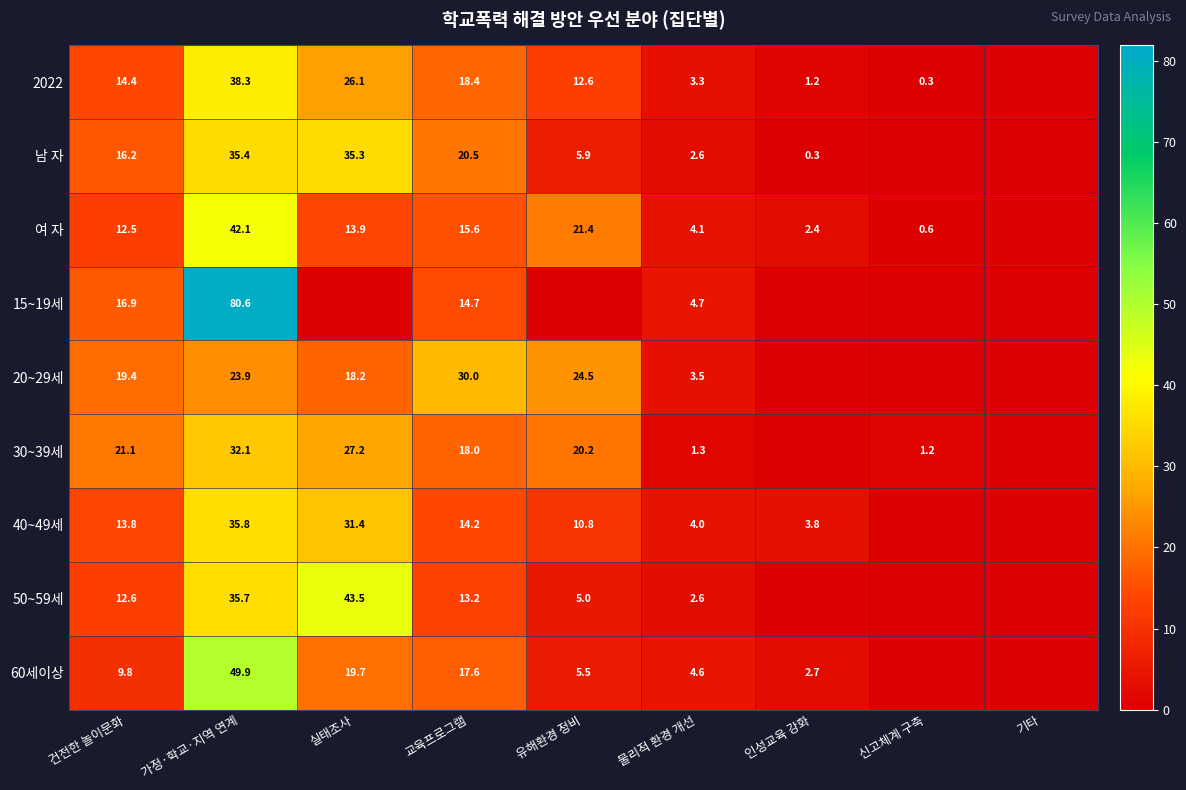

The value of 50~59세 at 유해환경 정비 is 2.2. True or false?

False